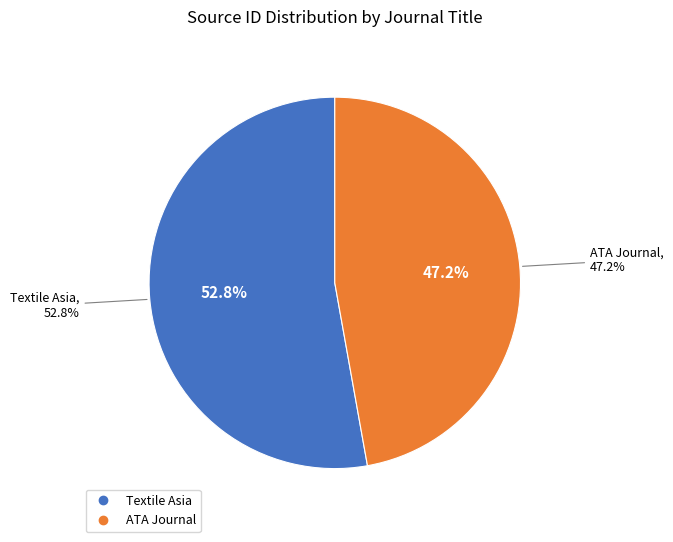

To the nearest percent, what percentage of the pie is Textile Asia?

53%